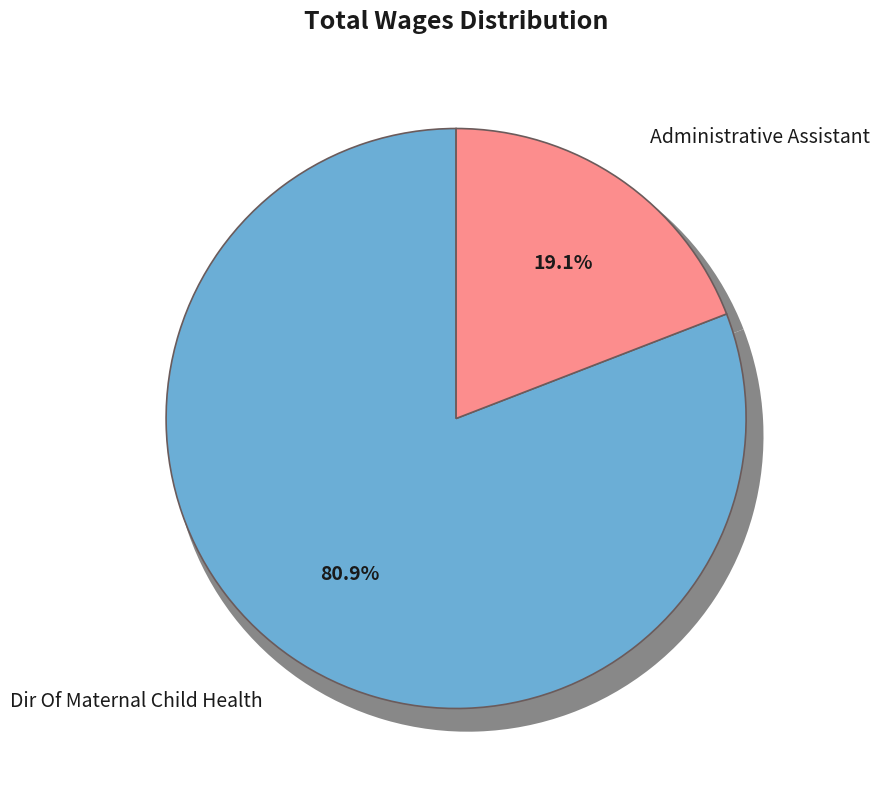

Rank the categories by value from lowest to highest.

Administrative Assistant, Dir Of Maternal Child Health